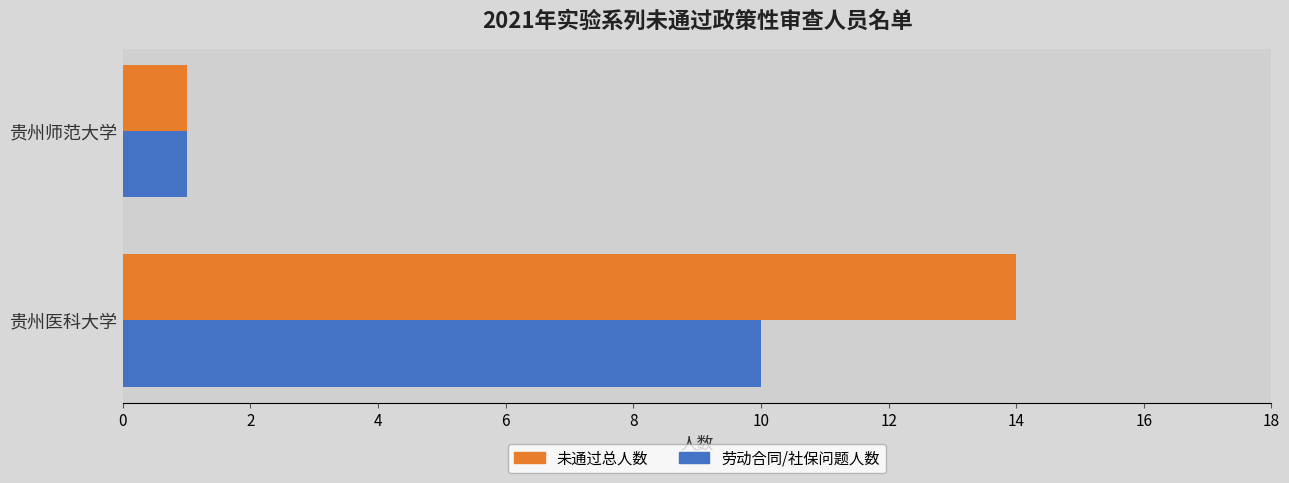

What is the smallest value displayed?

1